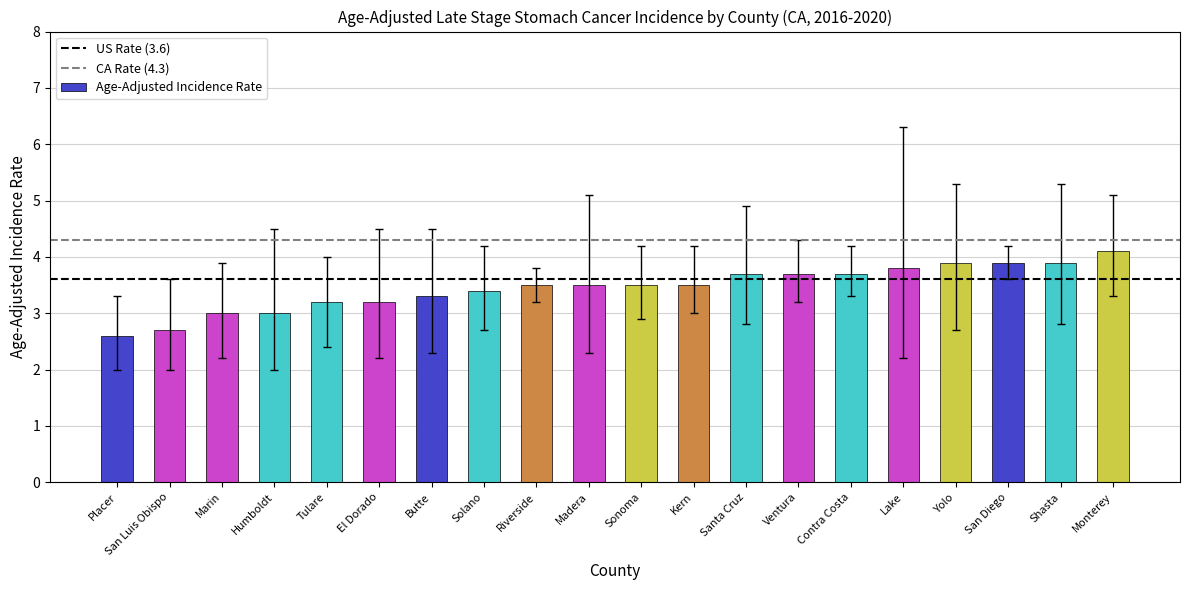

What value does the data have at Riverside?

3.5